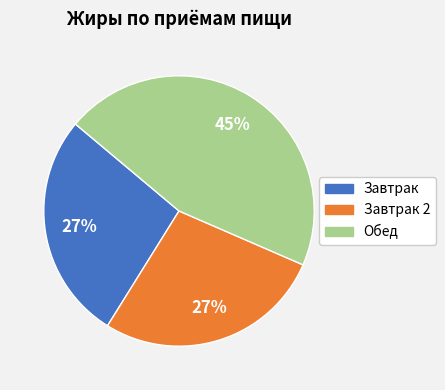

Count the number of slices in the pie.

3